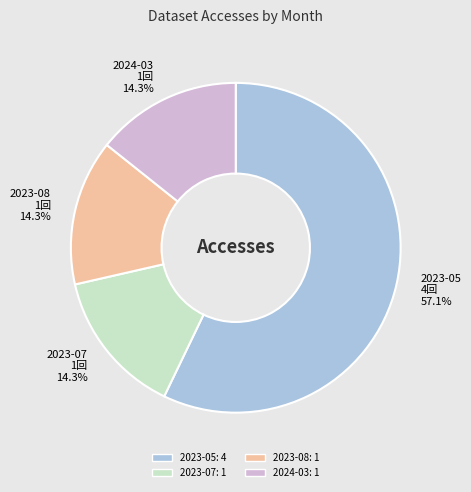

Does 2023-05 represent more than half of the total?

Yes